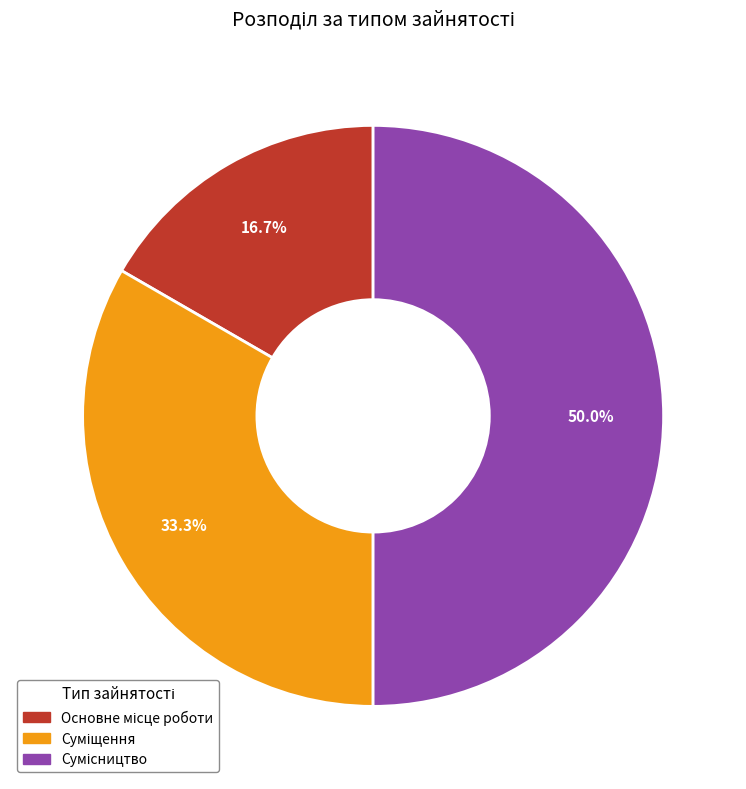

Does any single category account for the majority?

No